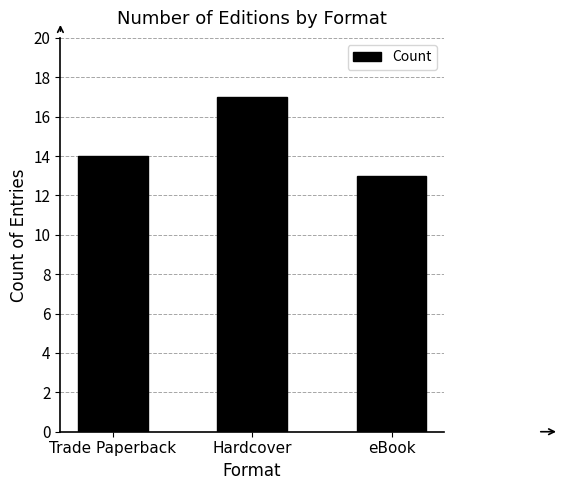

List the labels in order of value, largest first.

Hardcover, Trade Paperback, eBook